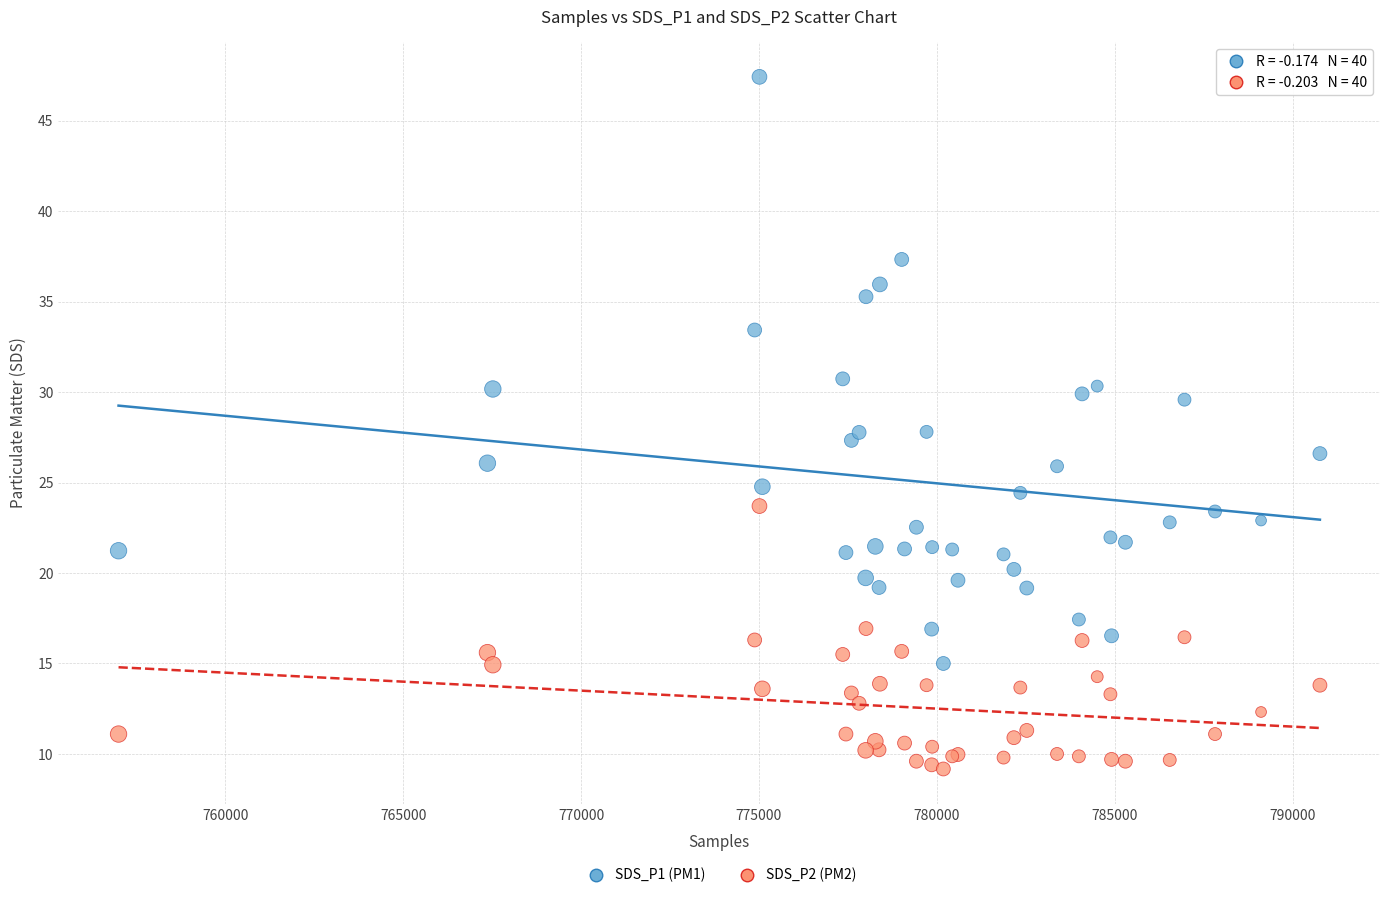

Which series has the widest spread of Y values?

SDS_P1 (PM1)